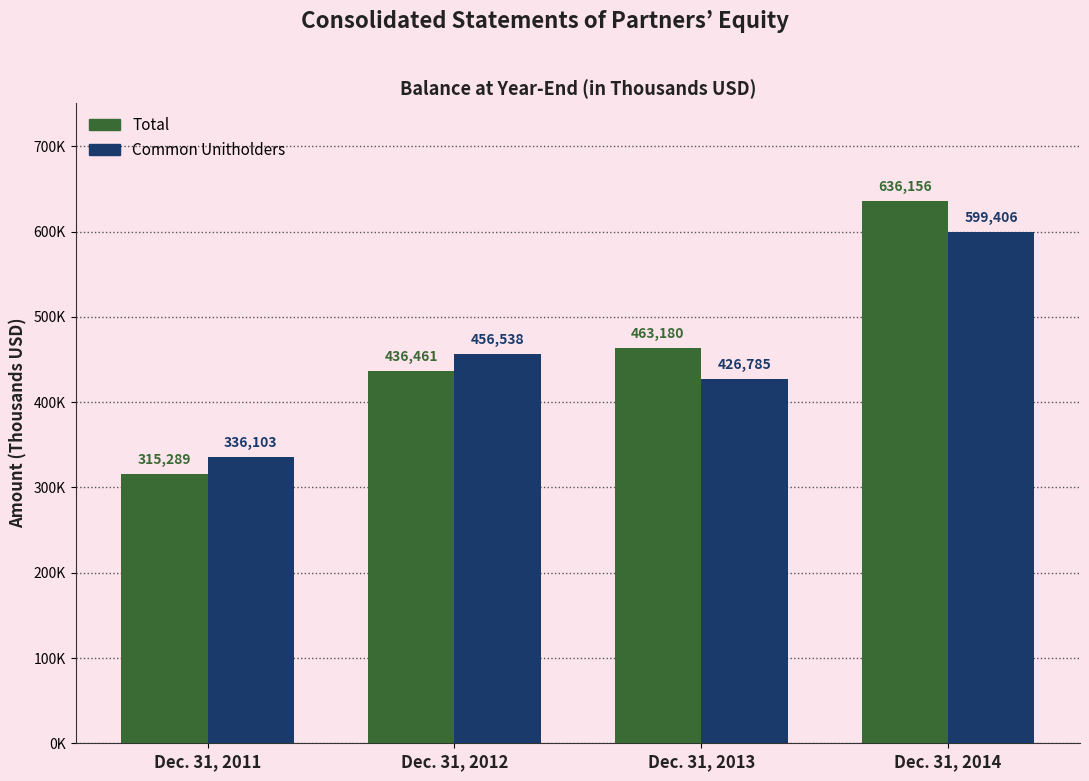

Reading left to right, list all the values displayed in this chart.

Total: 315289	436461	463180	636156
Common Unitholders: 336103	456538	426785	599406